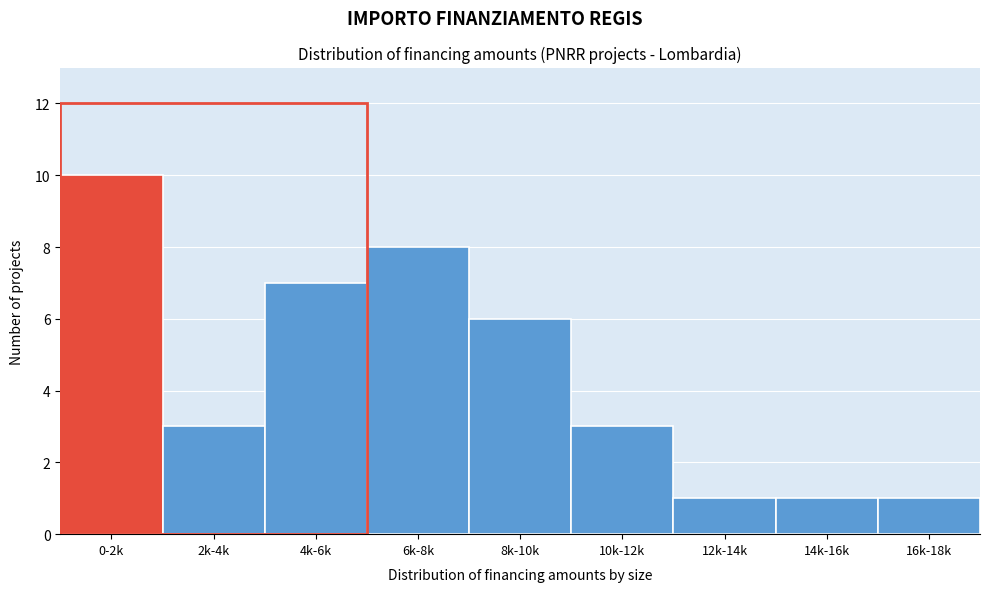

Reading left to right, what are all the values shown in this chart?

10	3	7	8	6	3	1	1	1